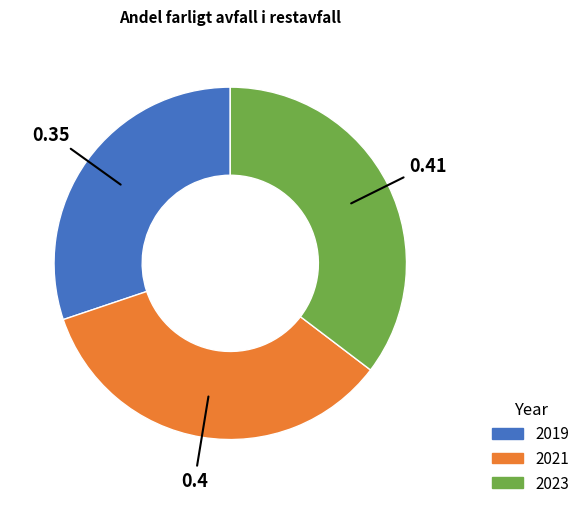

Is 2019 the majority of the pie?

No